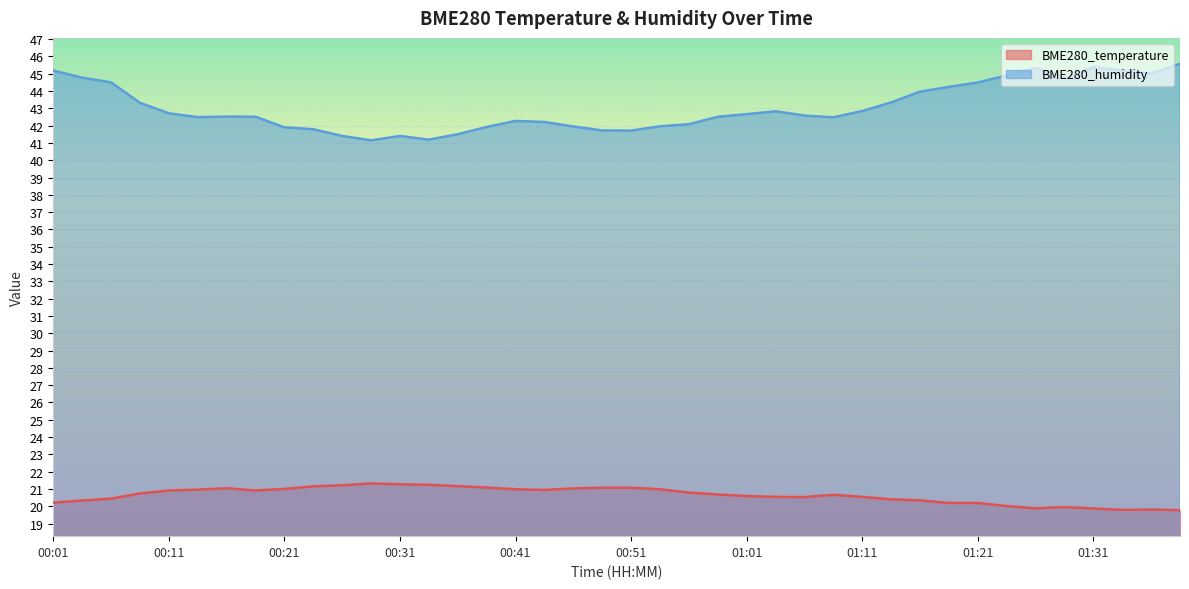

At how many categories does at least one series exceed 40?

40